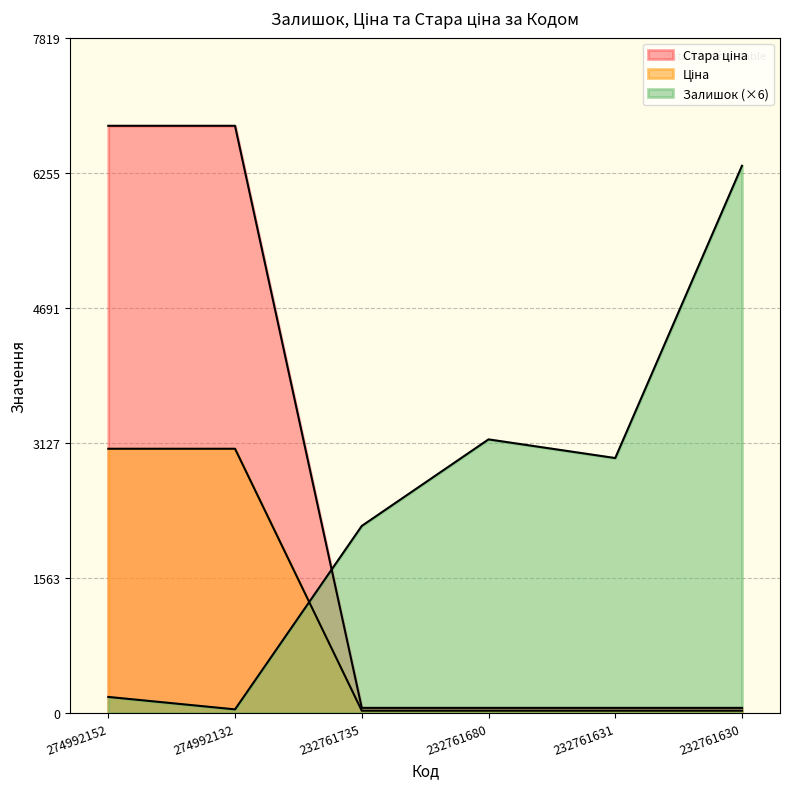

Is the value of Ціна at 274992132 greater than the value of Залишок at 232761631?

Yes